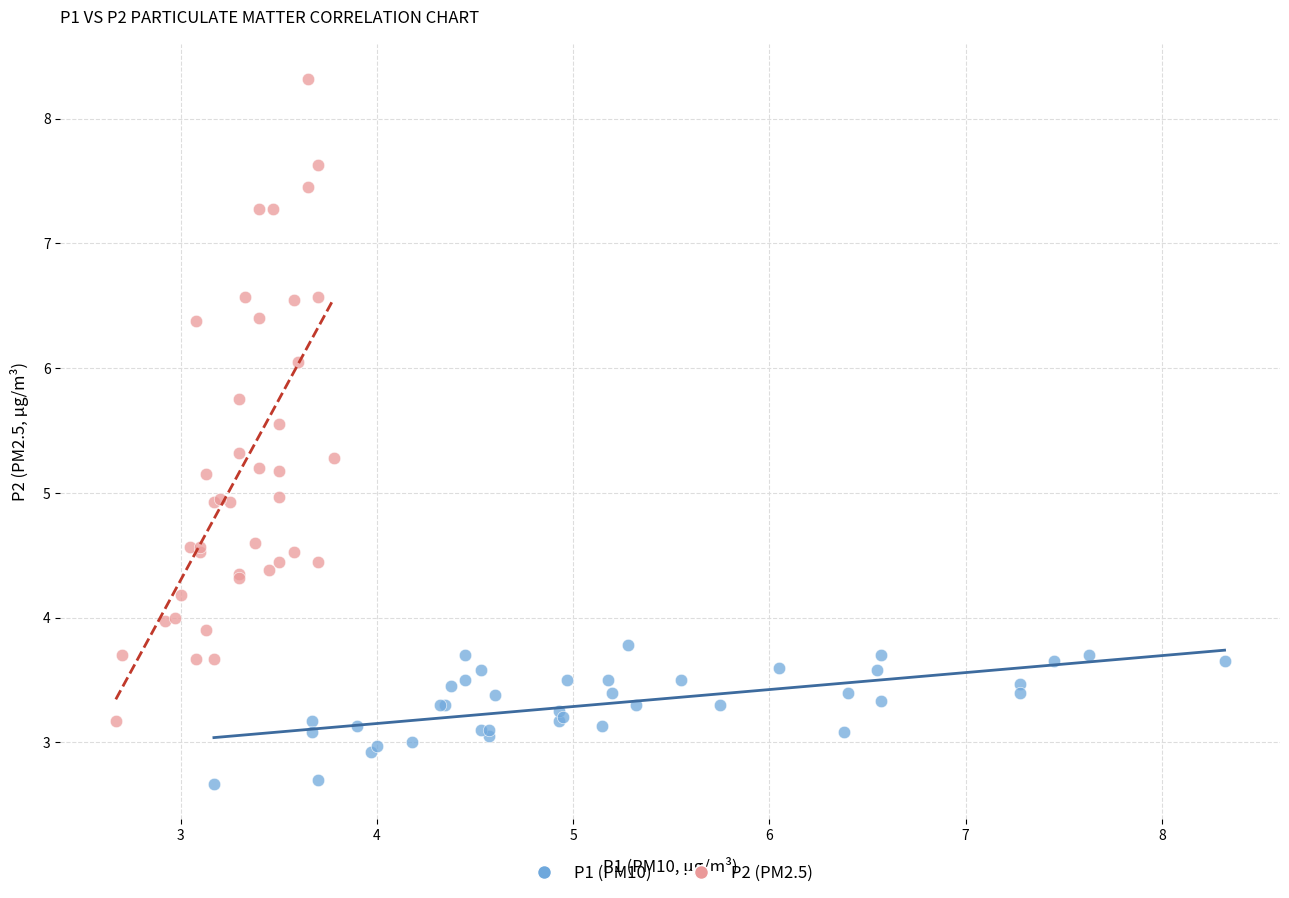

Which series has the largest Y range (max minus min)?

P2 (PM2.5)